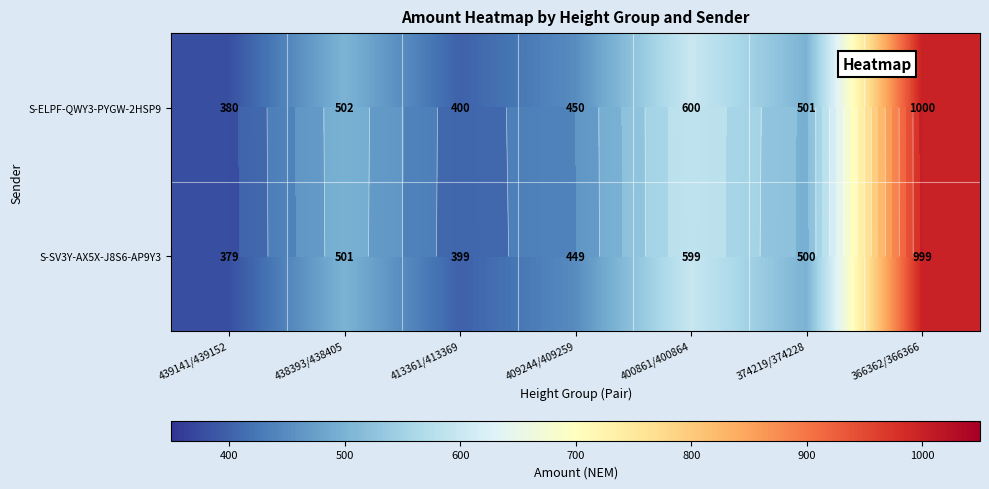

Which series has the largest total across all categories?

S-ELPF-QWY3-PYGW-2HSP9